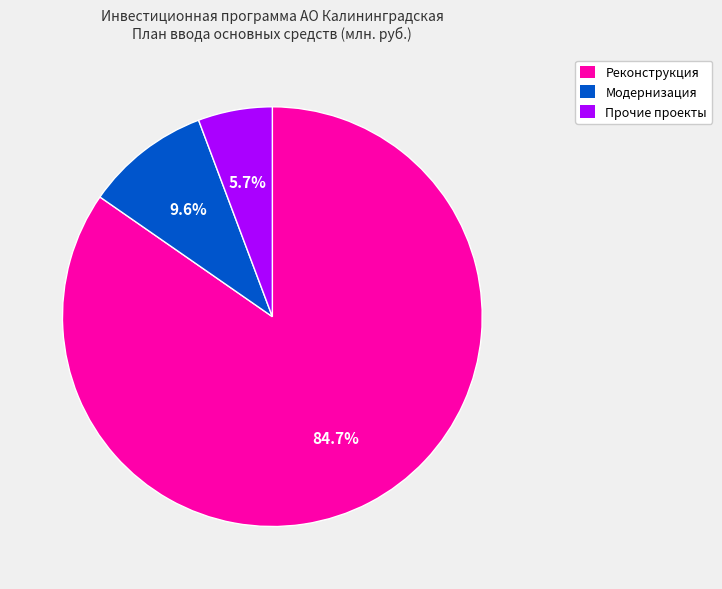

How many slices are in this pie chart?

3